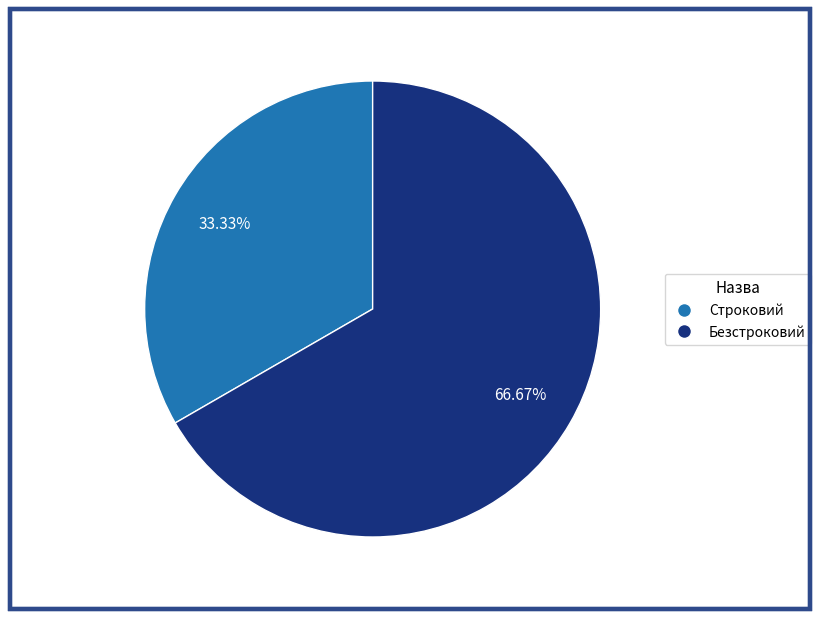

Is there a majority slice in this chart?

Yes